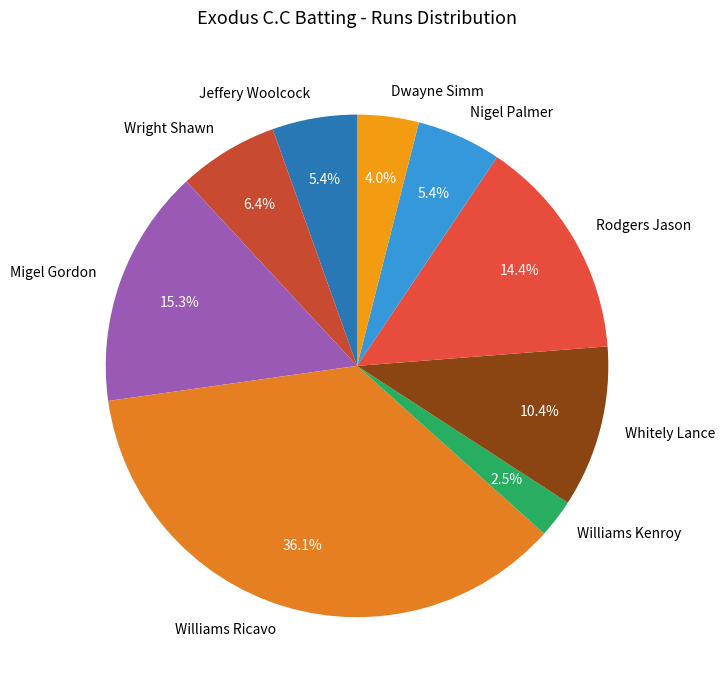

Is there any slice that represents more than half of the pie?

No